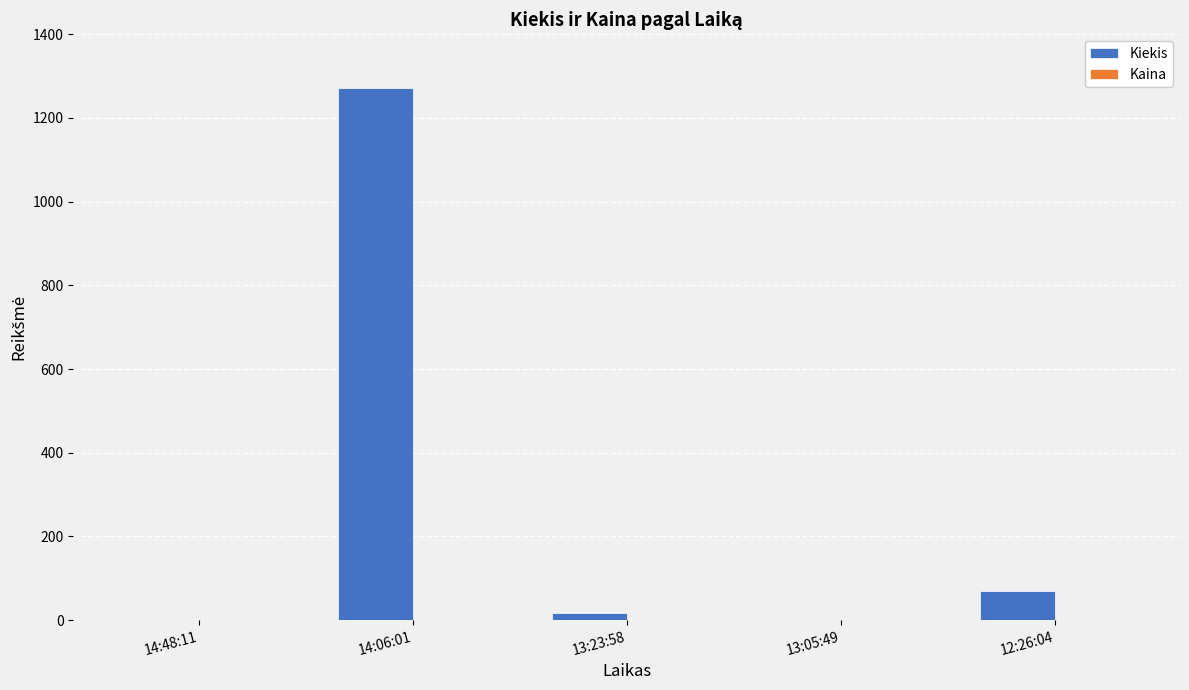

At which category is the sum across all series the highest?

14:06:01